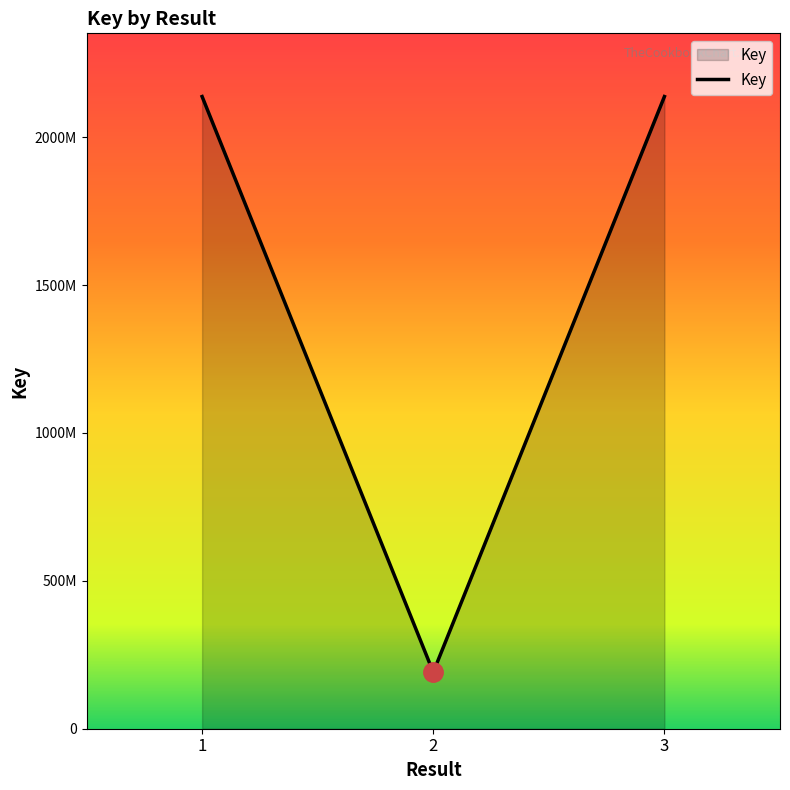

Is this an area chart (filled region under the line)?

Yes